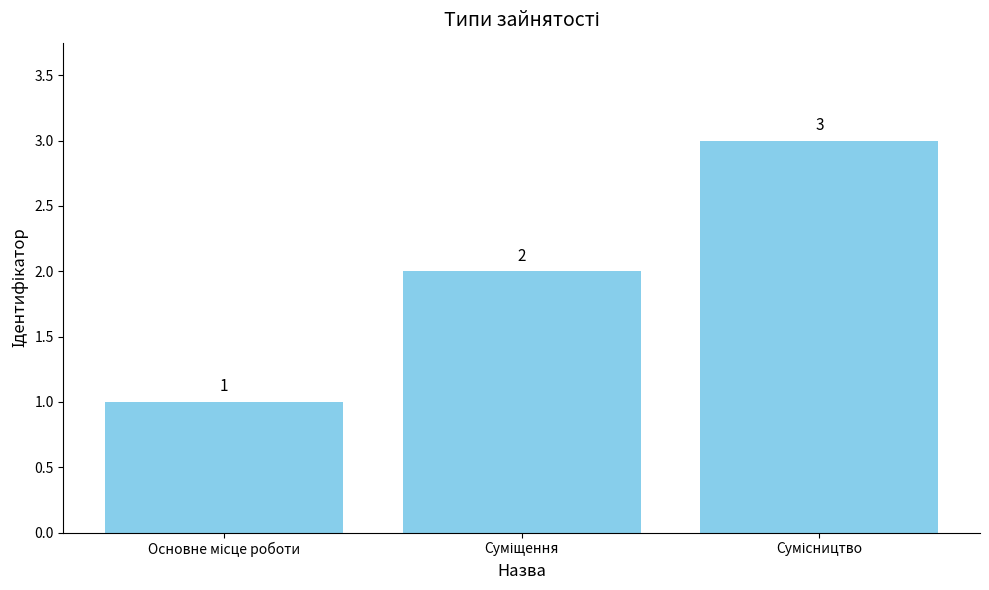

How many values are between 1 and 3?

3